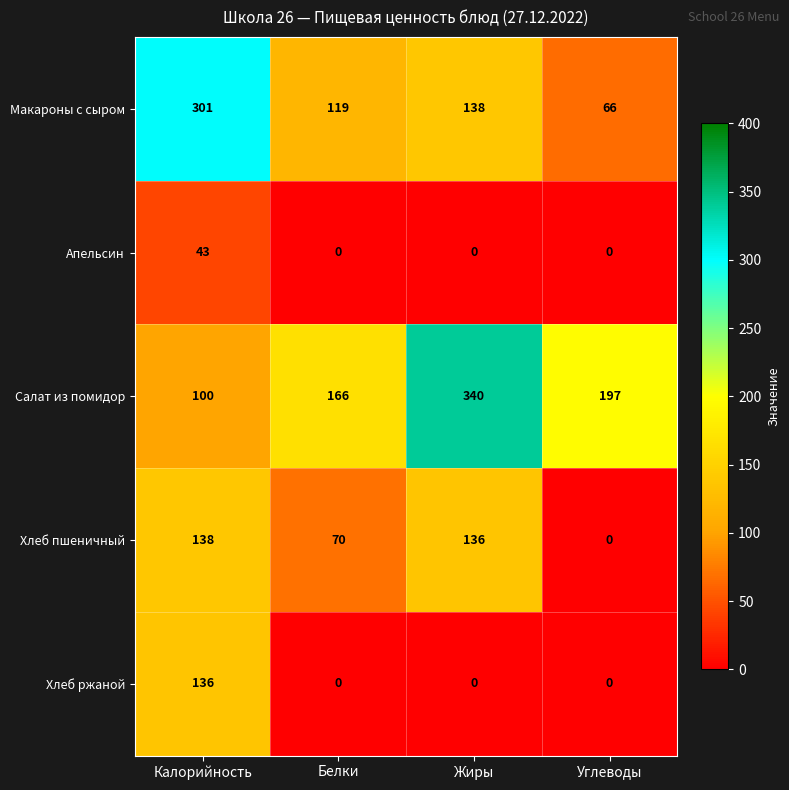

Which series has the largest range (max minus min)?

Салат из помидор